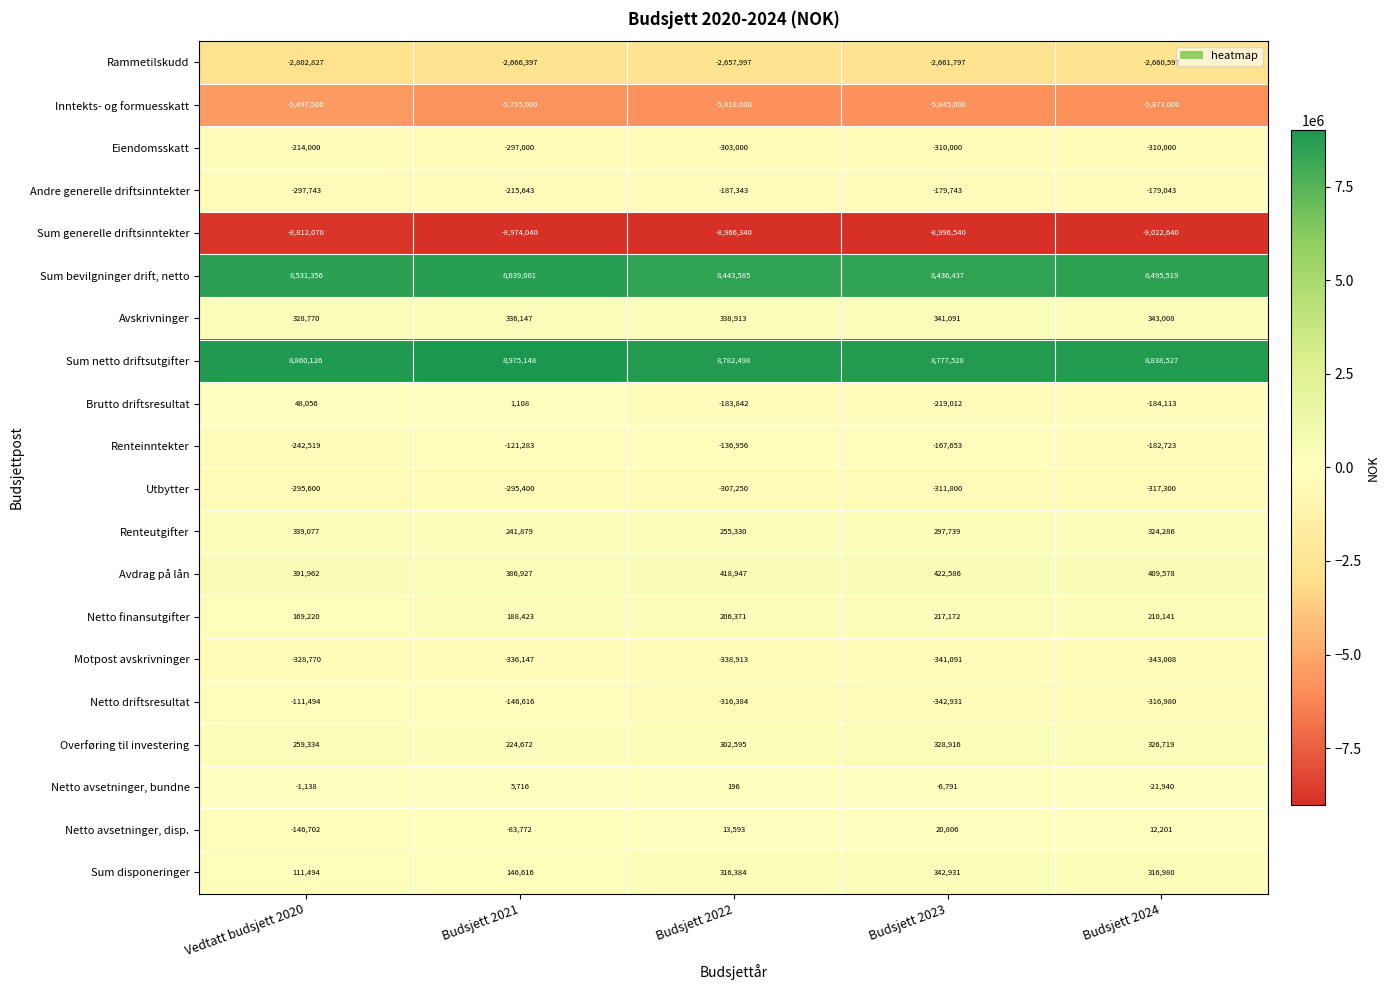

What is the sum of the Netto finansutgifter values at Budsjett 2022 and Budsjett 2021?

394794